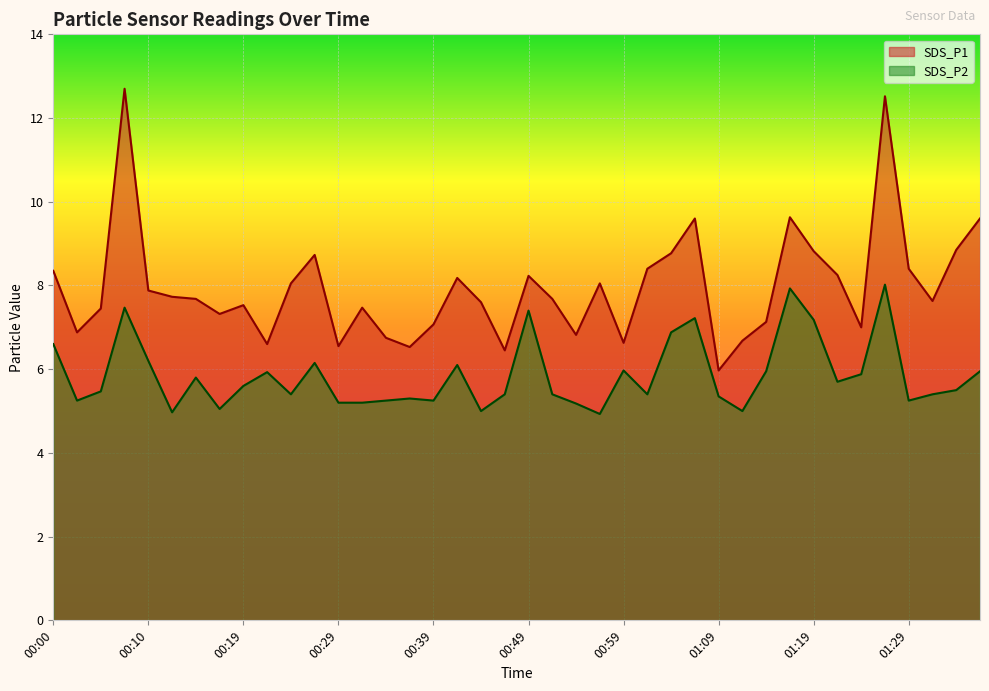

True or false: SDS_P1 has more than 1 interior local peaks.

True